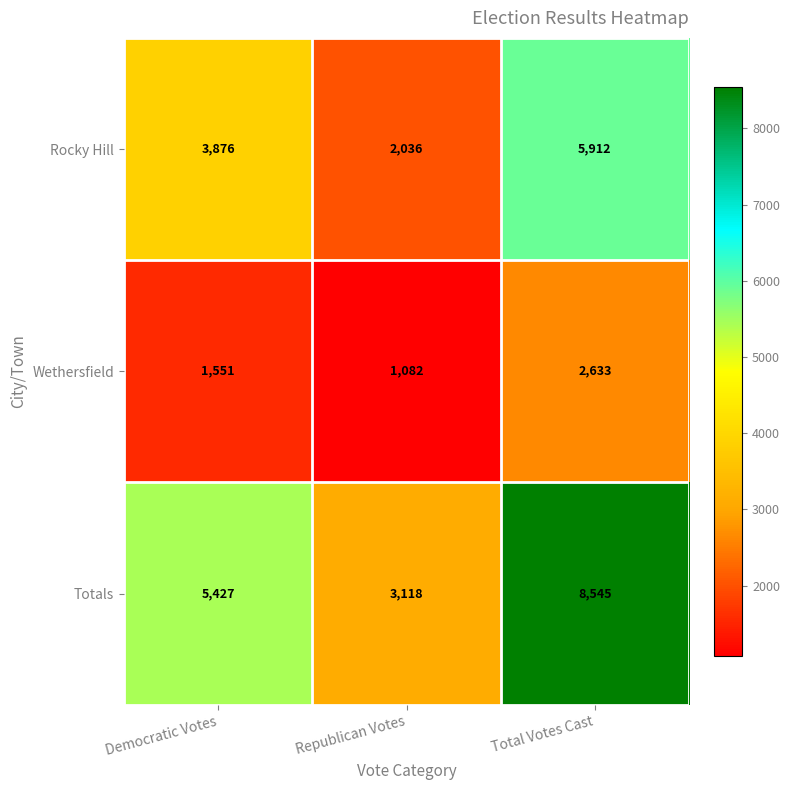

Reading left to right, what are all the values shown in this chart?

Rocky Hill: 3876	2036	5912
Wethersfield: 1551	1082	2633
Totals: 5427	3118	8545